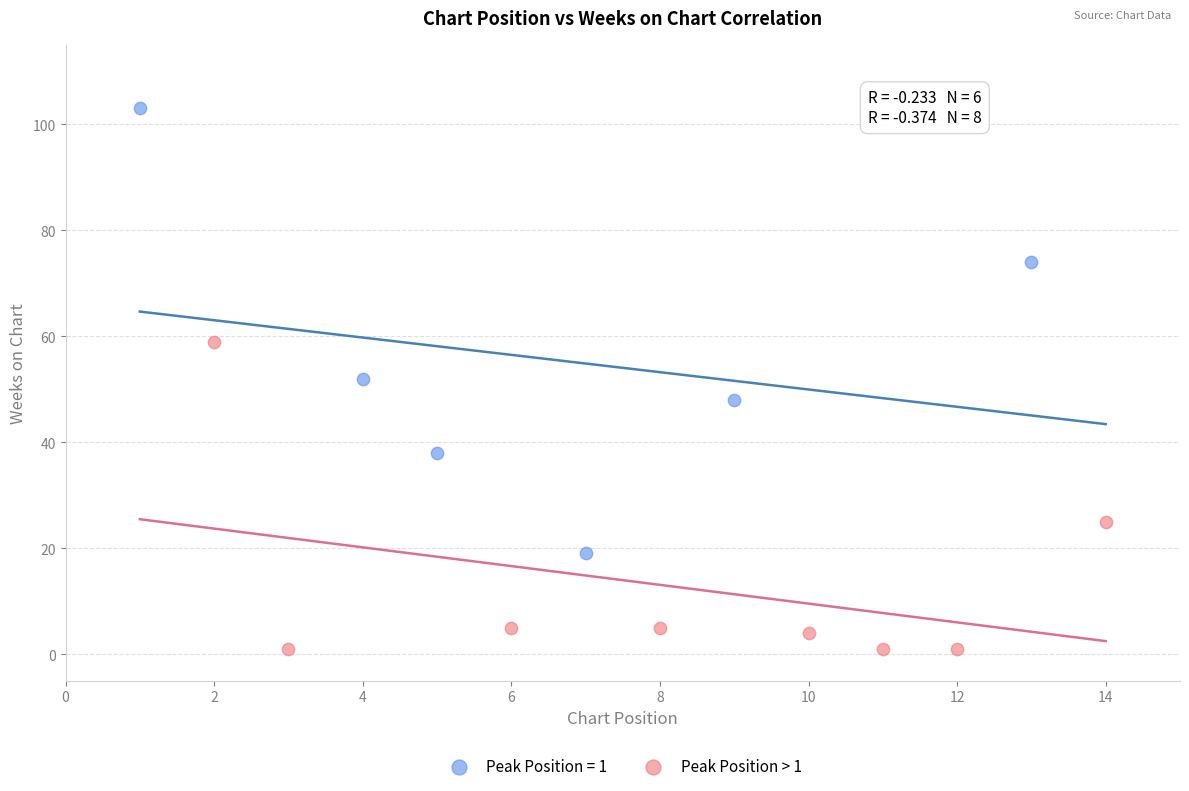

Which series has the largest Y range (max minus min)?

Peak Position = 1